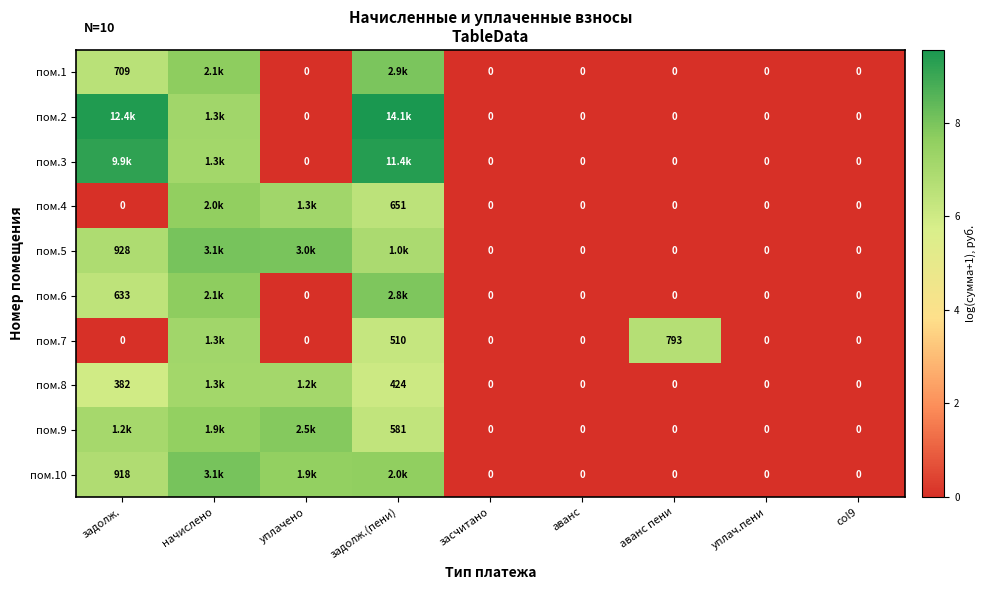

Is the value of пом.1 at col9 greater than the value of пом.4 at задолж.(пени)?

No